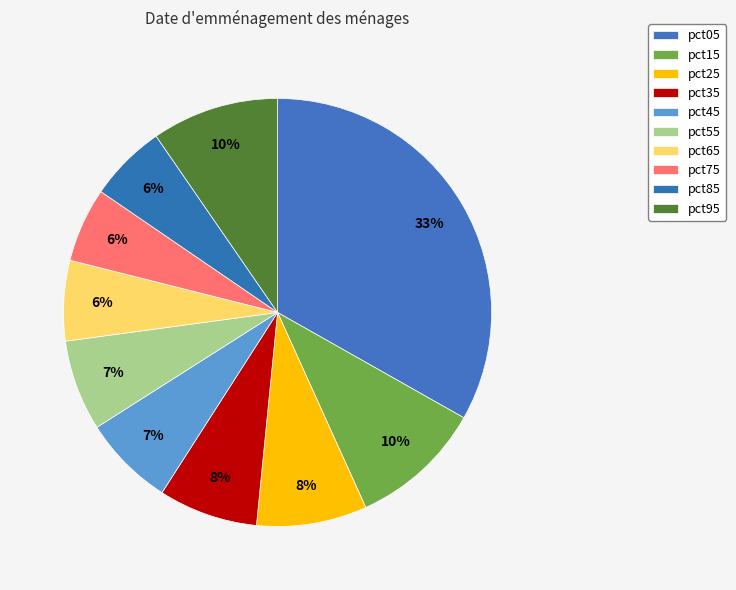

Count the number of slices in the pie.

10